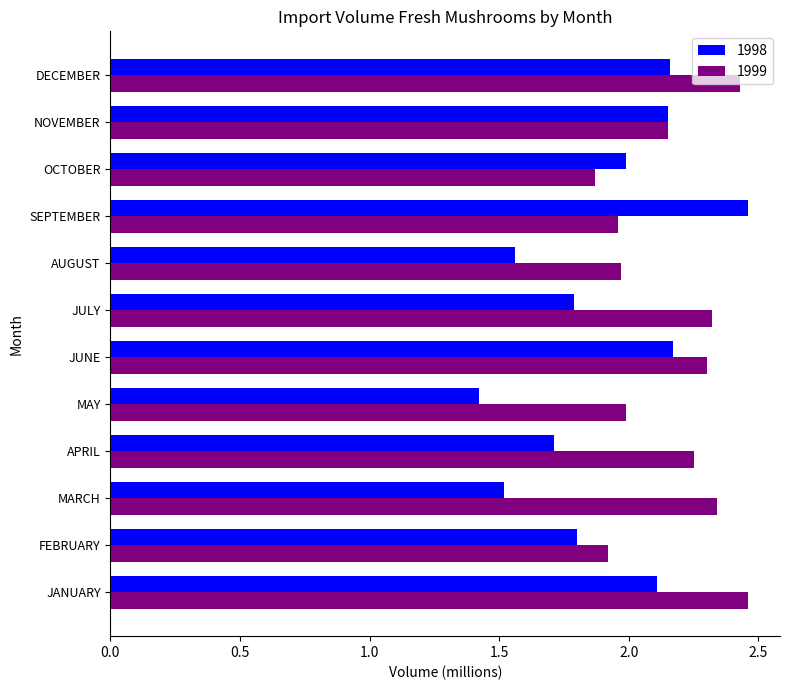

At which label does 1998 reach its peak?

SEPTEMBER